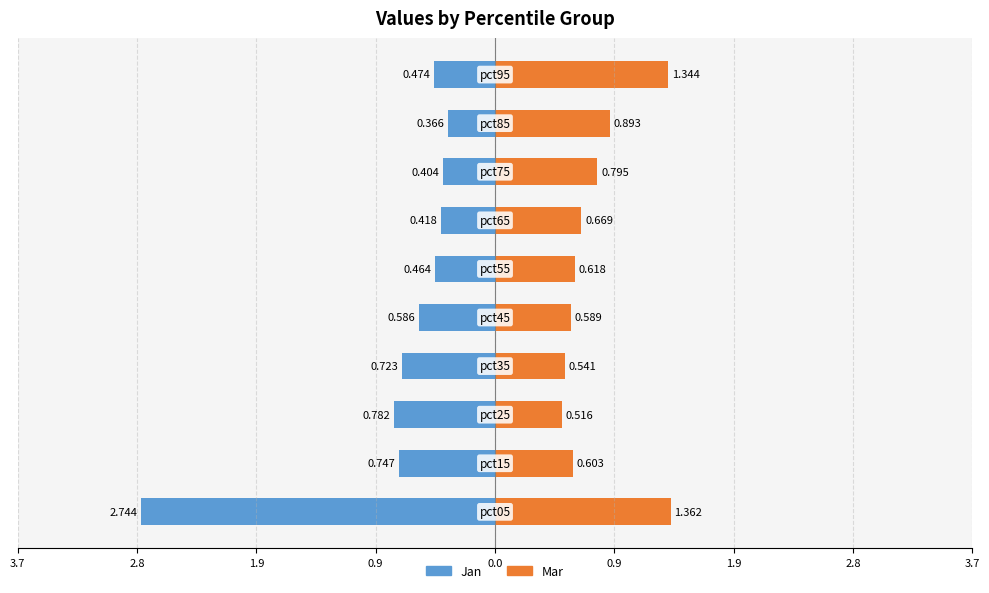

What are all the series names shown in the legend?

Jan, Mar